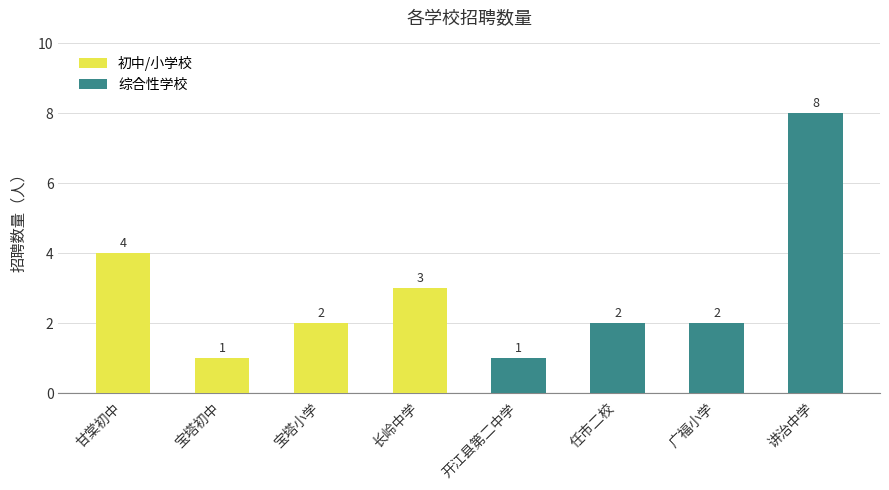

What value does the data have at 开江县第二中学?

1